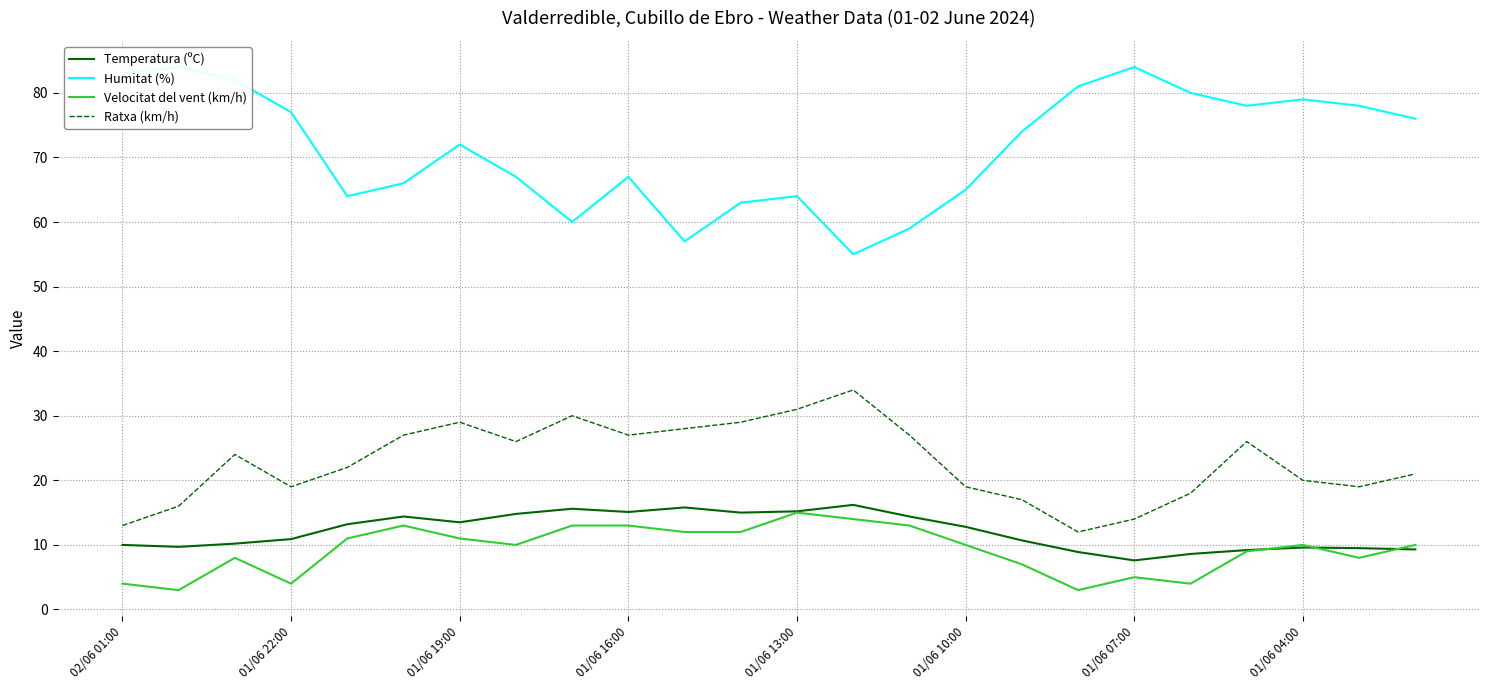

Reading left to right, what are all the values shown in this chart?

Temperatura (ºC): 10.0	9.7	10.2	10.9	13.2	14.4	13.5	14.8	15.6	15.1	15.8	15.0	15.2	16.2	14.4	12.8	10.7	8.9	7.6	8.6	9.2	9.6	9.5	9.3
Humitat (%): 83.0	84.0	82.0	77.0	64.0	66.0	72.0	67.0	60.0	67.0	57.0	63.0	64.0	55.0	59.0	65.0	74.0	81.0	84.0	80.0	78.0	79.0	78.0	76.0
Velocitat del vent (km/h): 4.0	3.0	8.0	4.0	11.0	13.0	11.0	10.0	13.0	13.0	12.0	12.0	15.0	14.0	13.0	10.0	7.0	3.0	5.0	4.0	9.0	10.0	8.0	10.0
Ratxa (km/h): 13.0	16.0	24.0	19.0	22.0	27.0	29.0	26.0	30.0	27.0	28.0	29.0	31.0	34.0	27.0	19.0	17.0	12.0	14.0	18.0	26.0	20.0	19.0	21.0